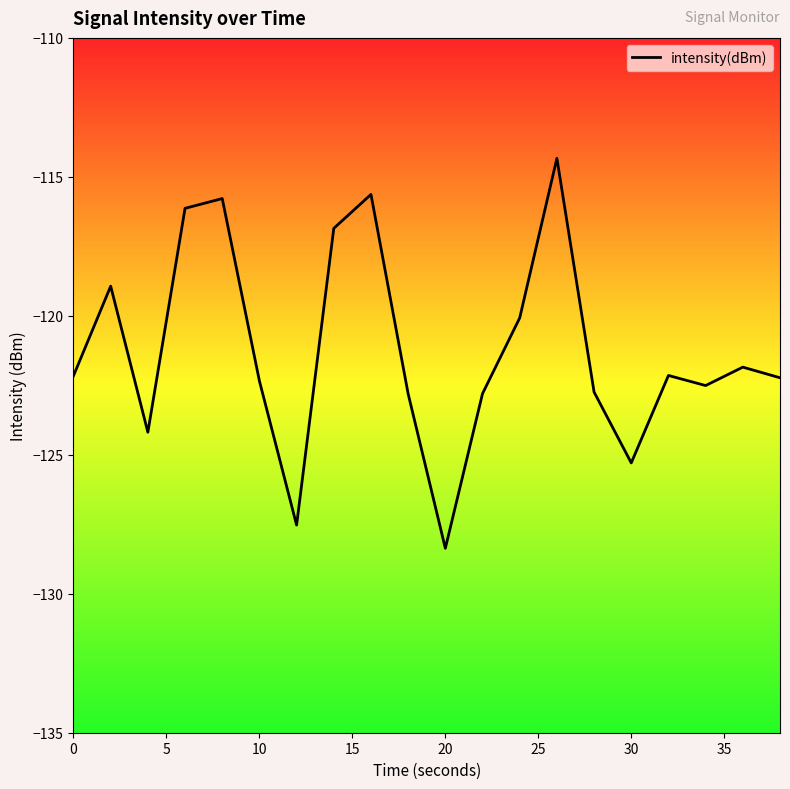

What is the minimum value shown in the chart?

-128.4